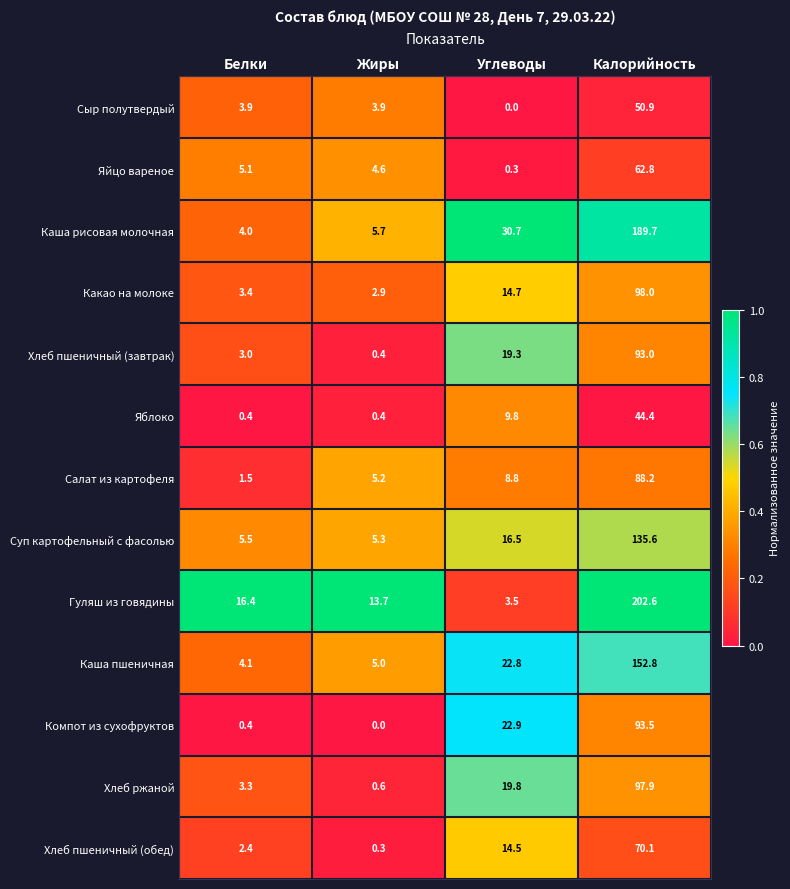

What is the maximum value for Хлеб пшеничный (обед)?

70.1